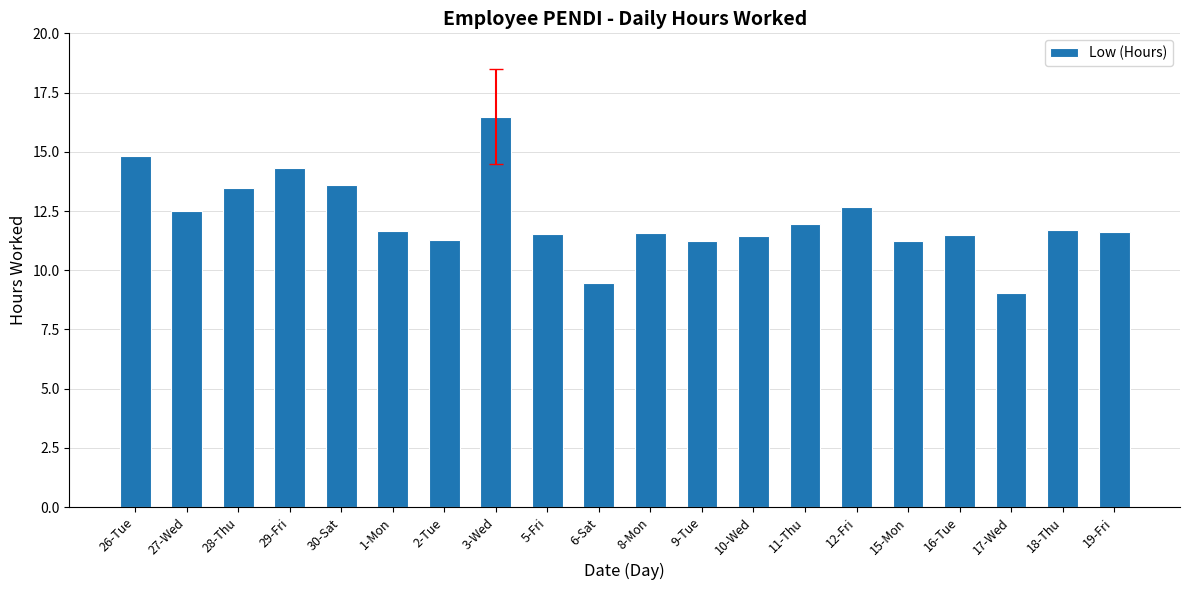

What is the label of the 20th bar from the right?

26-Tue